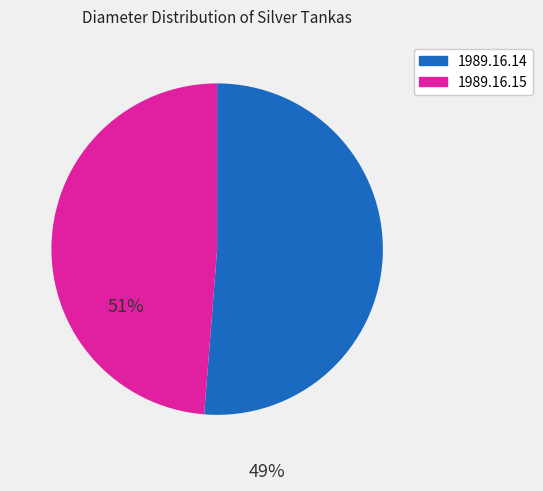

Rank the categories by value from highest to lowest.

1989.16.14, 1989.16.15